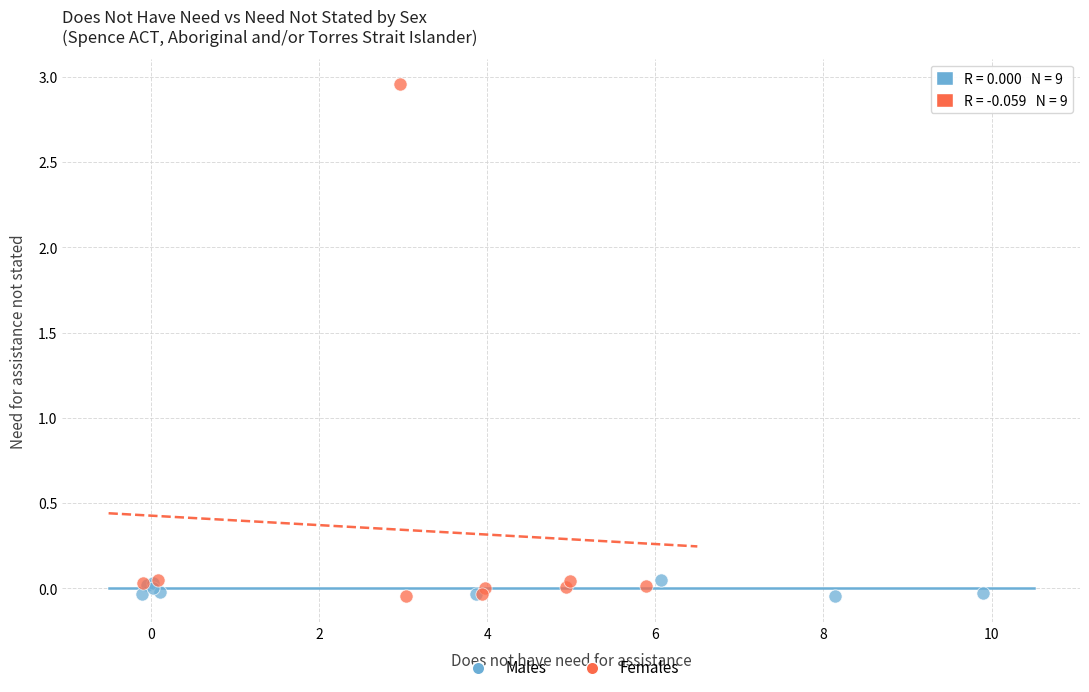

Which series has the widest spread of Y values?

Females